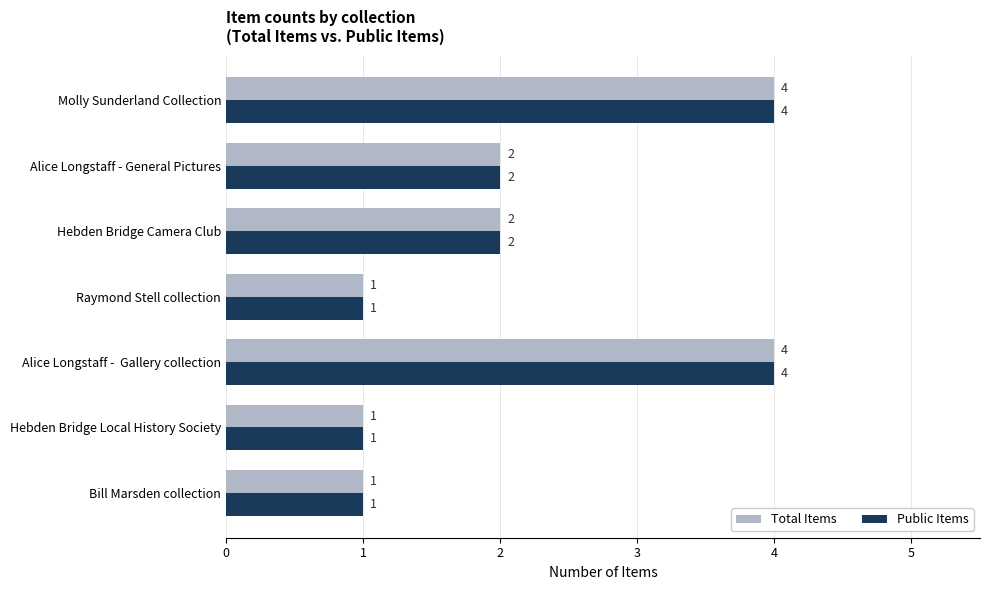

Count the Public Items values in the range 1 to 4.

7